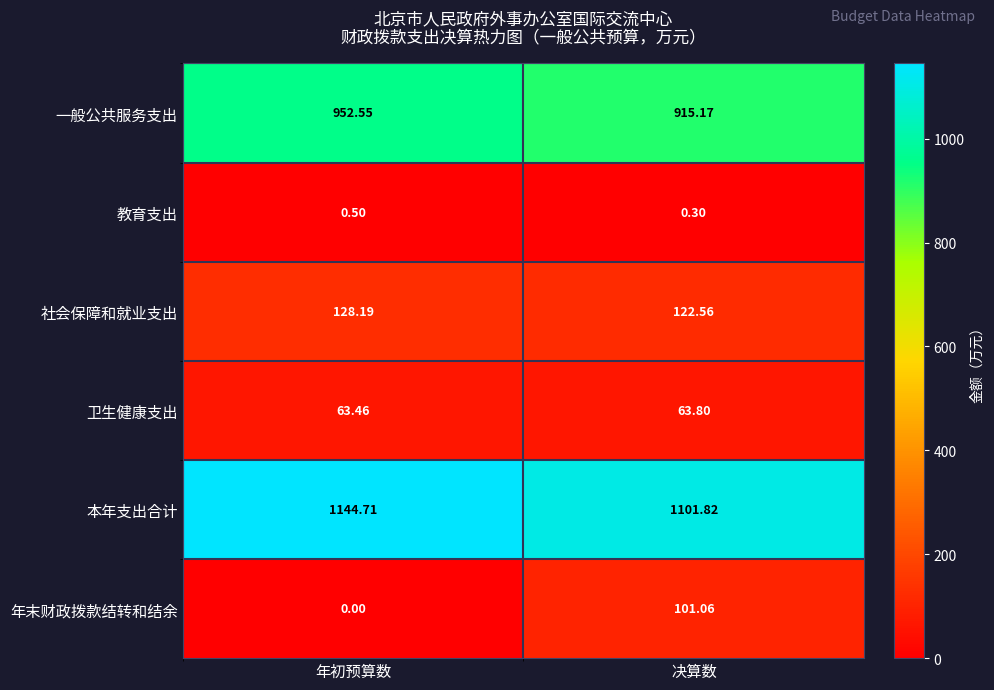

Where is 本年支出合计 nearest to the value 1123?

决算数